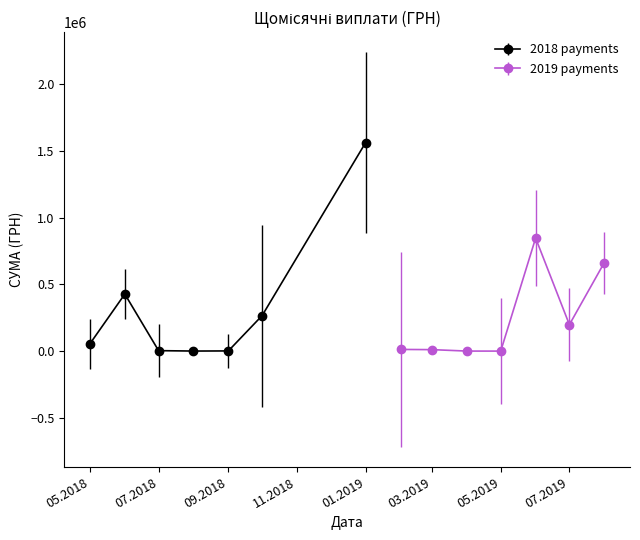

Read the value at 17.

2599.8